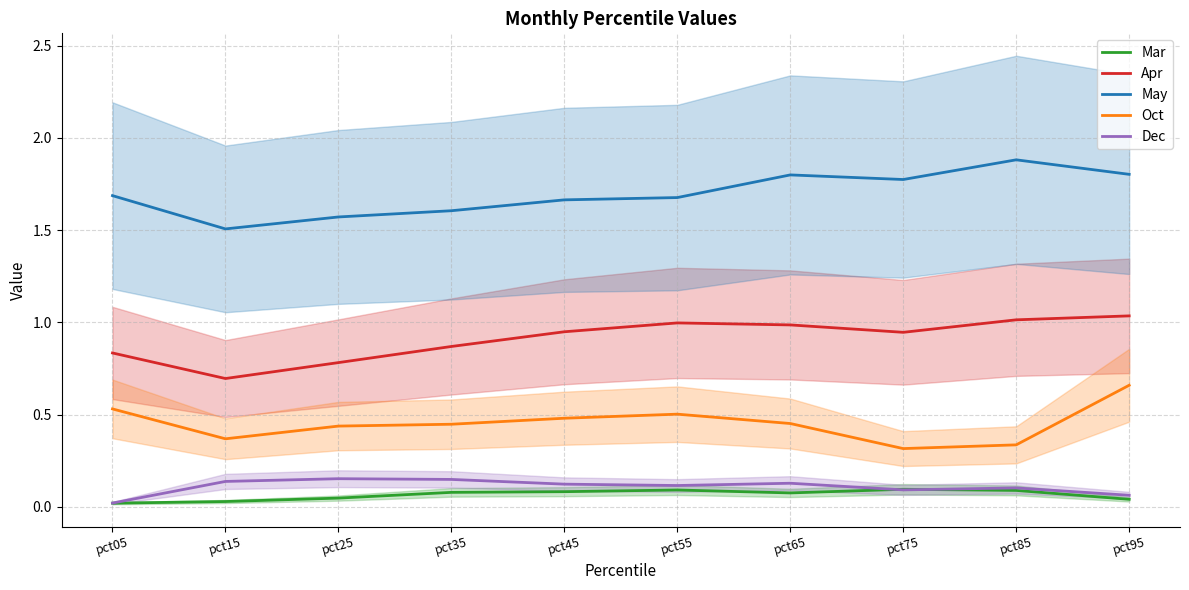

True or false: Oct has a value of 0.3 at pct55.

False